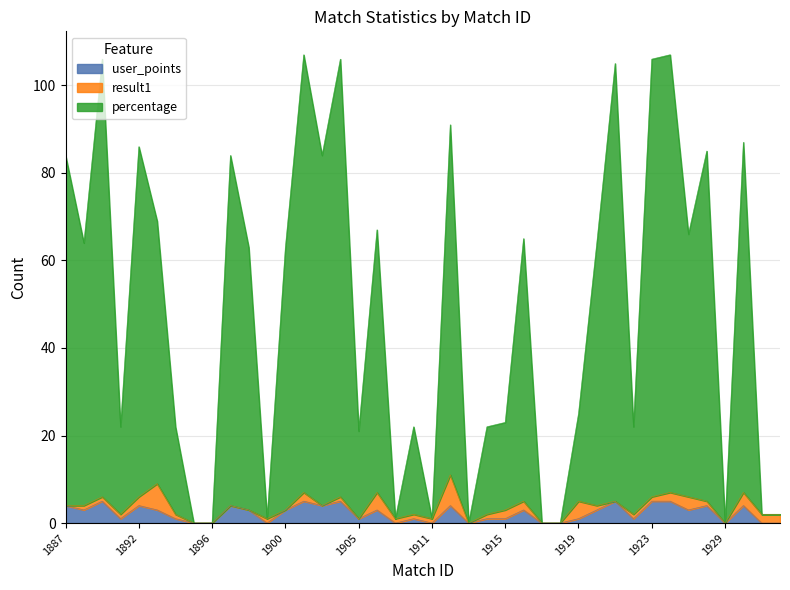

Between 1904 and 1925, which is larger?

1904